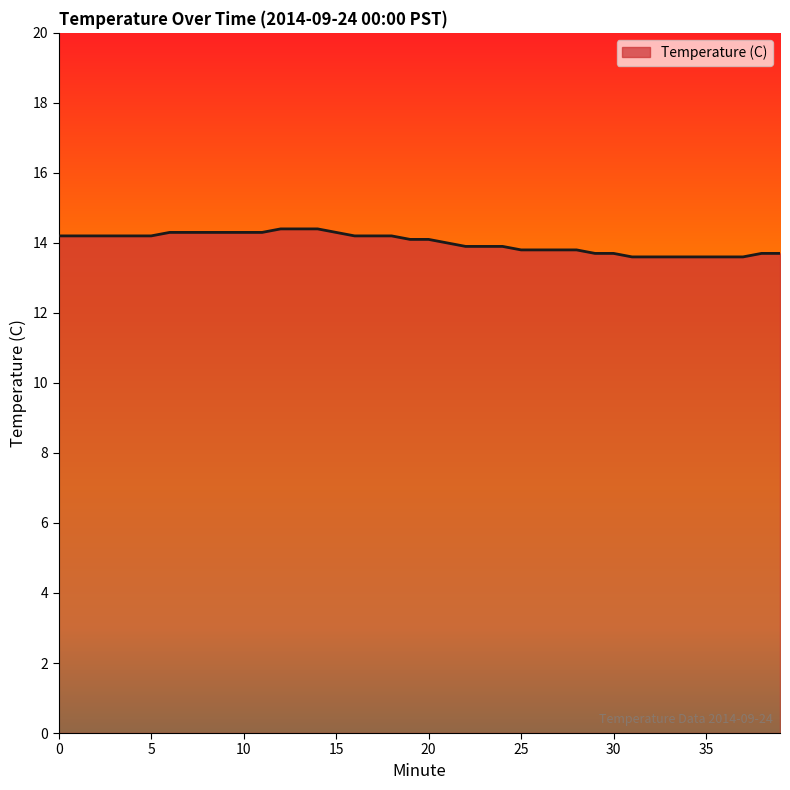

What is the minimum value shown in the chart?

13.6